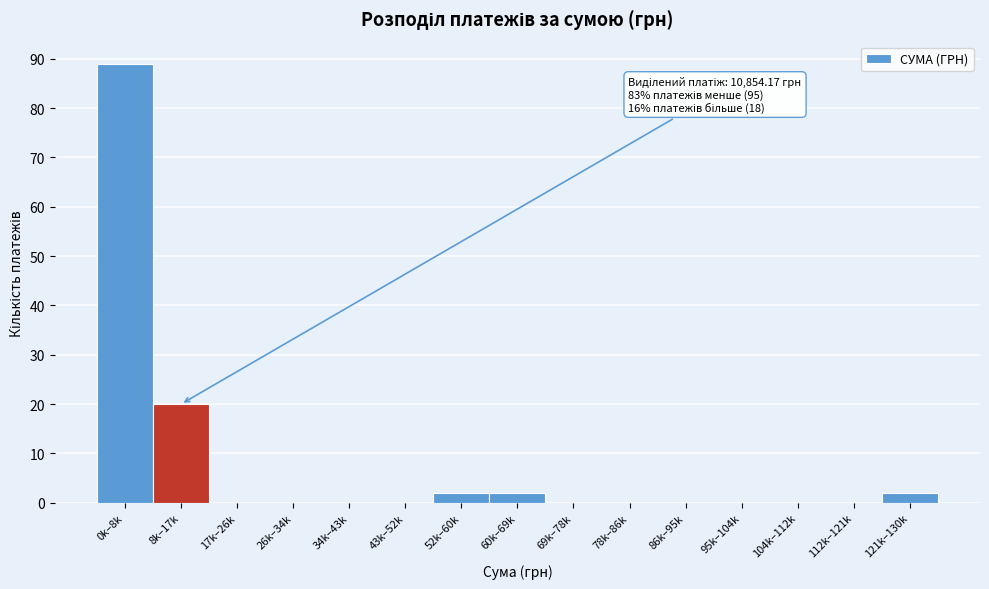

Reading left to right, list all the values displayed in this chart.

0k–8k=89	8k–17k=20	17k–26k=0	26k–34k=0	34k–43k=0	43k–52k=0	52k–60k=2	60k–69k=2	69k–78k=0	78k–86k=0	86k–95k=0	95k–104k=0	104k–112k=0	112k–121k=0	121k–130k=2